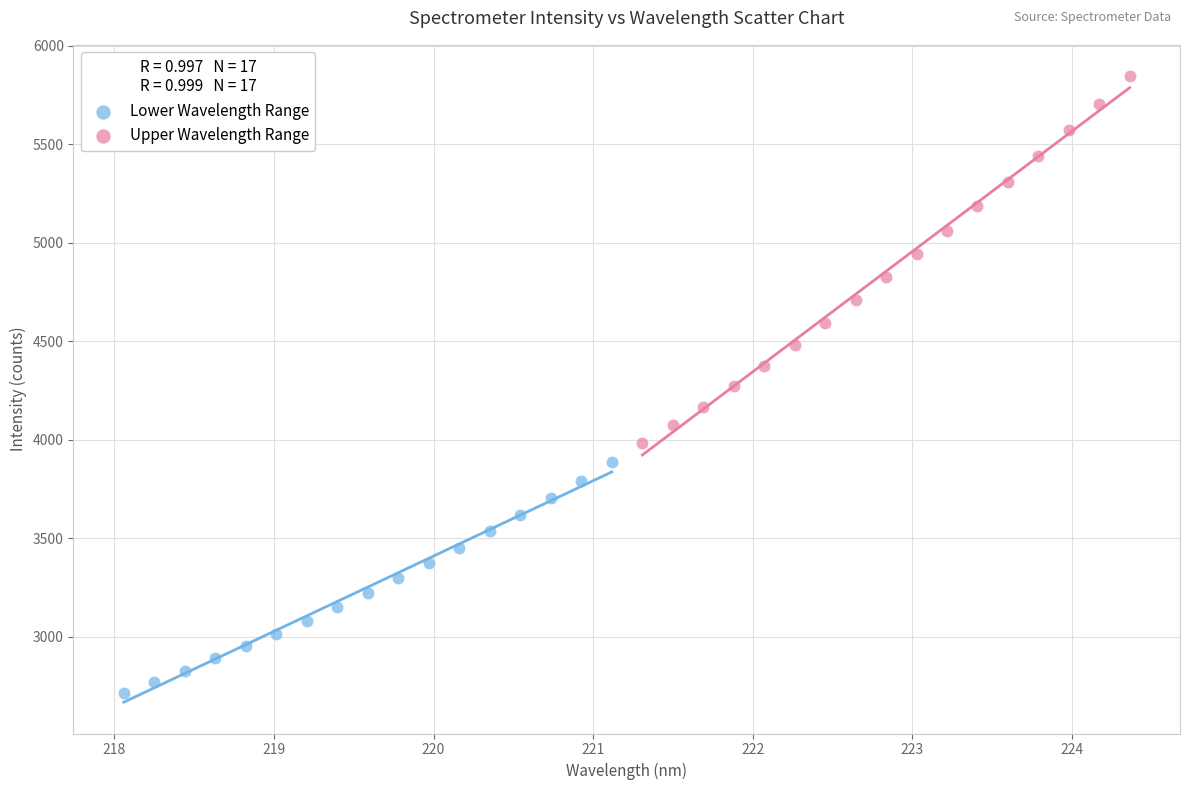

Which series has the largest Y range (max minus min)?

Upper Wavelength Range